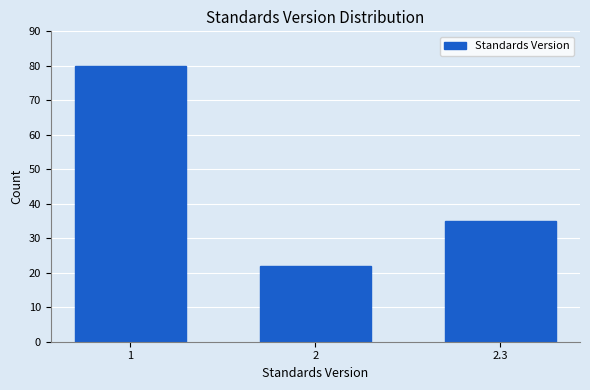

Reading right to left, what are all the values shown in this chart?

2.3=35	2=22	1=80